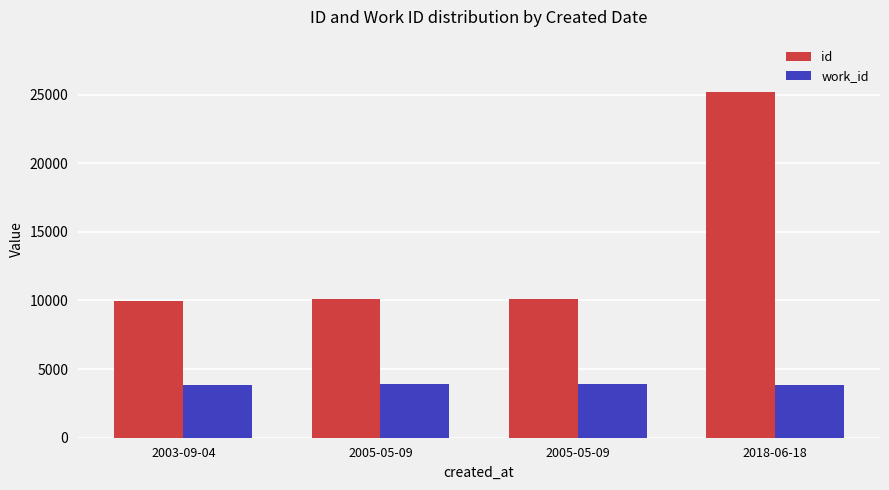

Where is work_id nearest to the value 3886?

2003-09-04